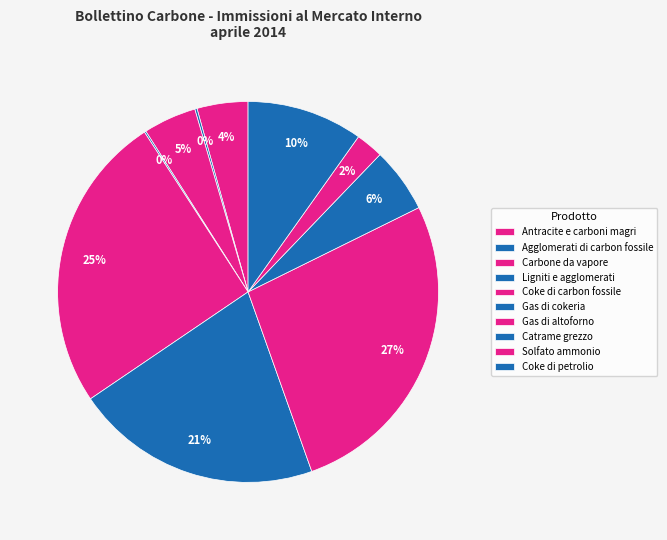

Is Gas di cokeria the majority of the pie?

No